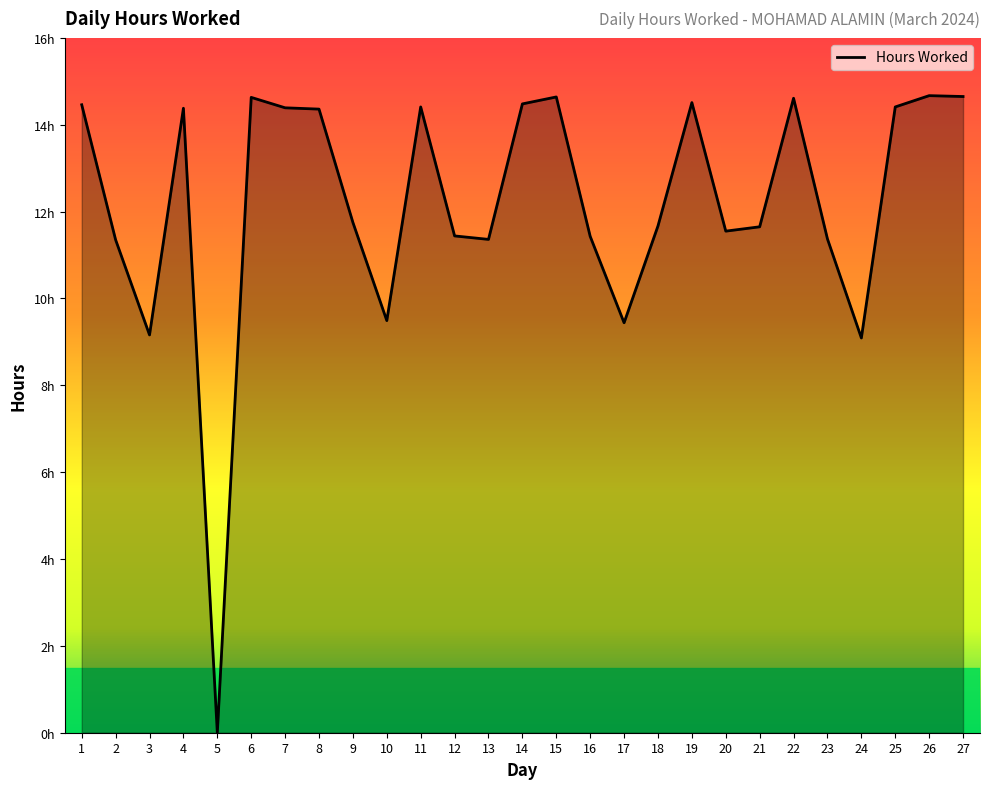

What is the change in value from 9 to 20?

-0.2